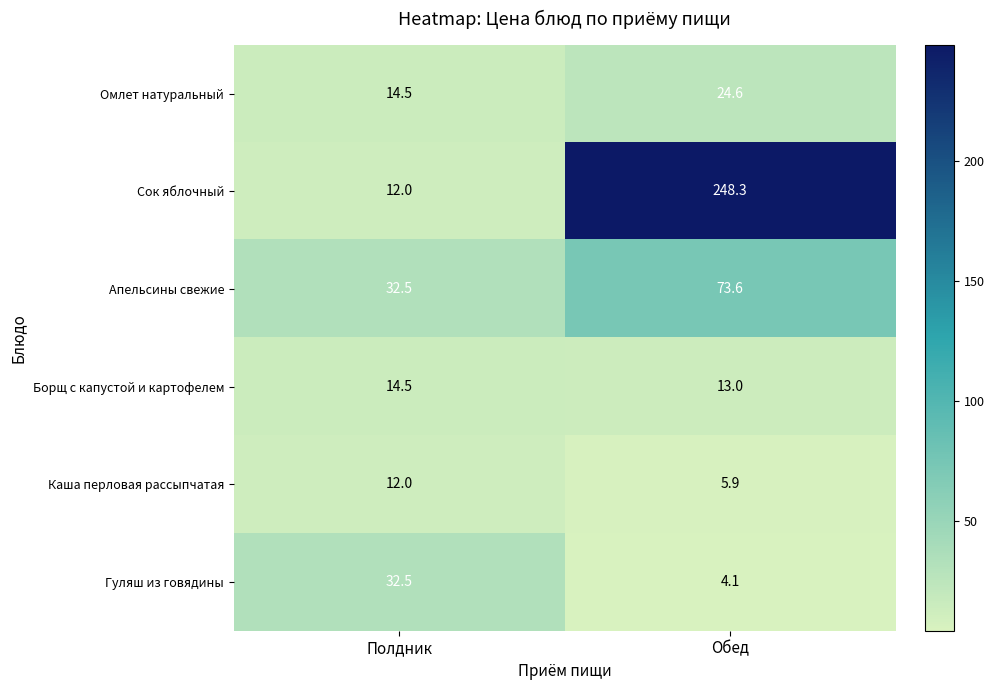

What is the difference between the highest and lowest values at Обед?

244.2